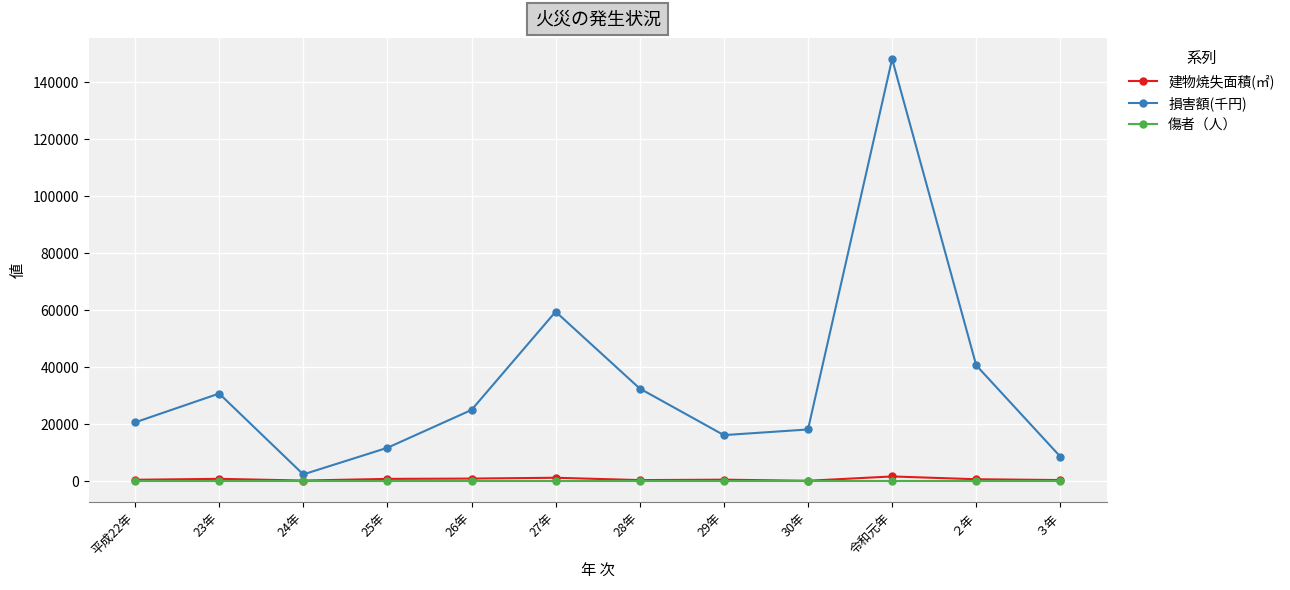

Count the number of data series in this chart.

3